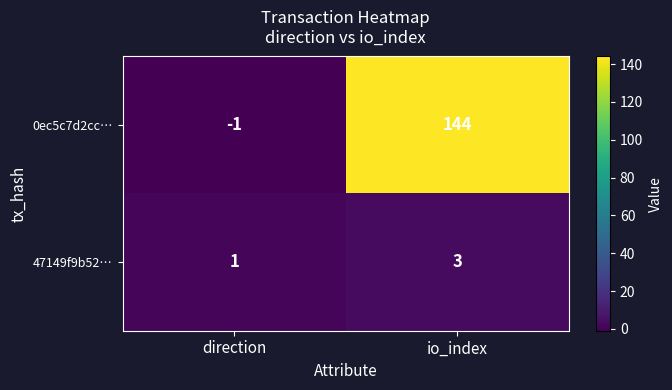

At direction, list the series in order from largest to smallest.

47149f9b52…, 0ec5c7d2cc…